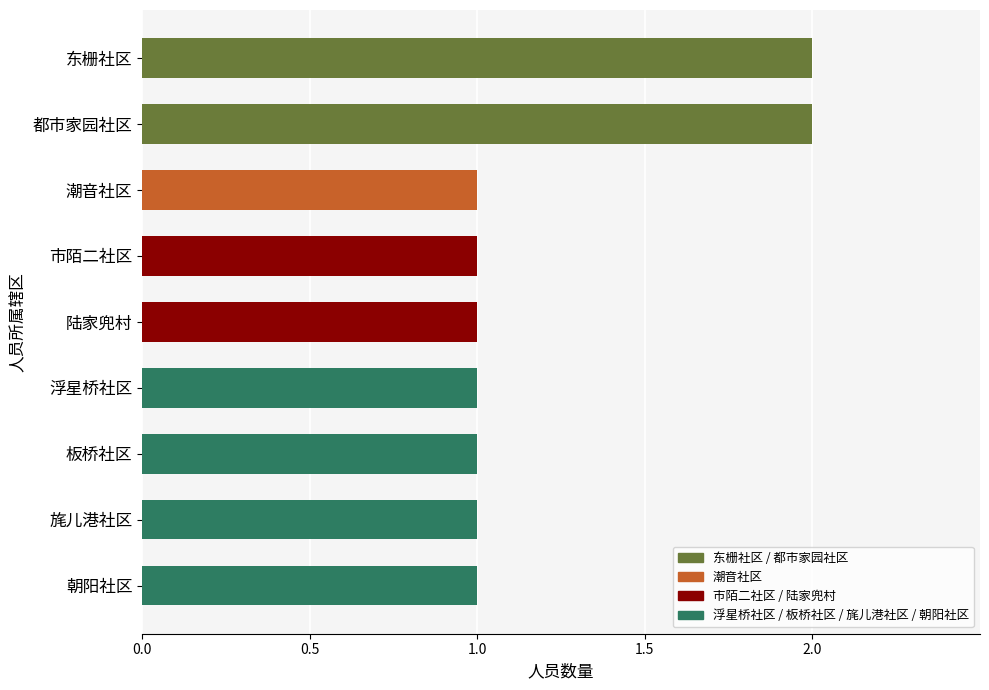

The chart shows a value of 1 at 都市家园社区. True or false?

False